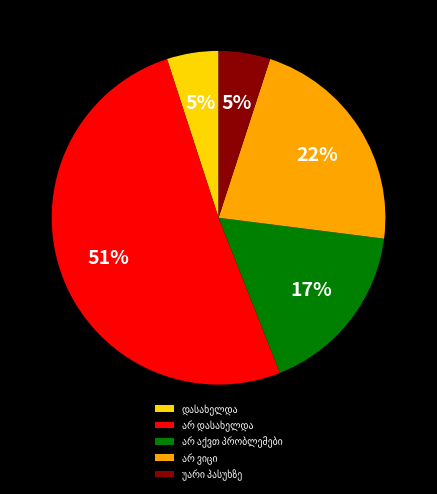

Does any single category account for the majority?

Yes